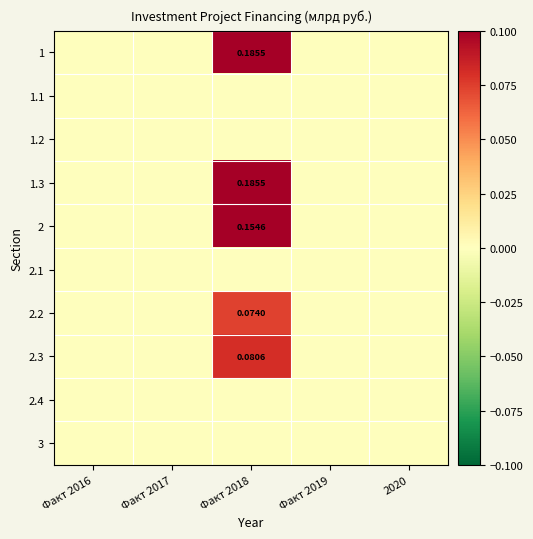

Which has a higher value, Факт 2016 or Факт 2018?

Факт 2018